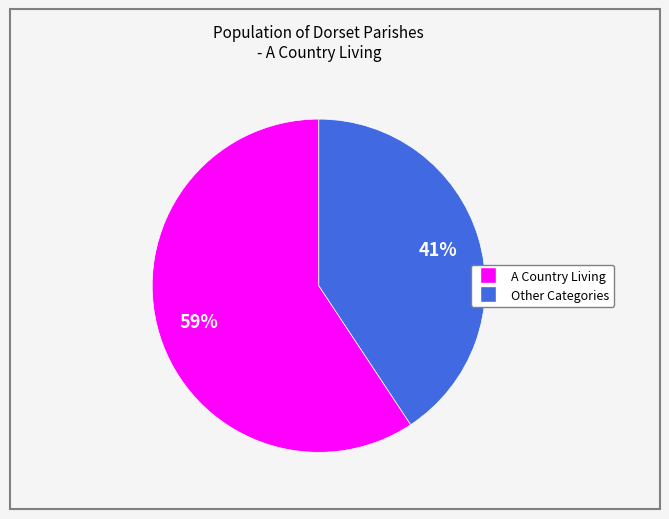

To the nearest percent, what is the average slice percentage?

50%